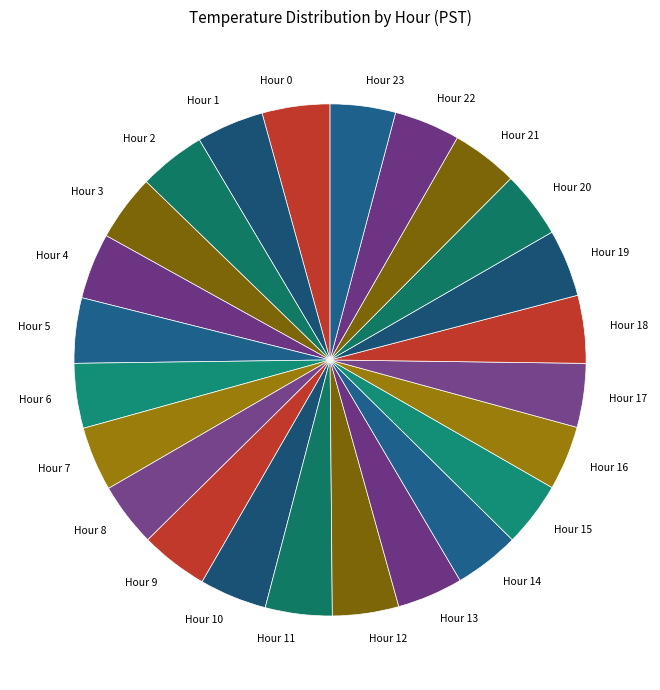

Is the sum of Hour 2 and Hour 3 greater than half?

No